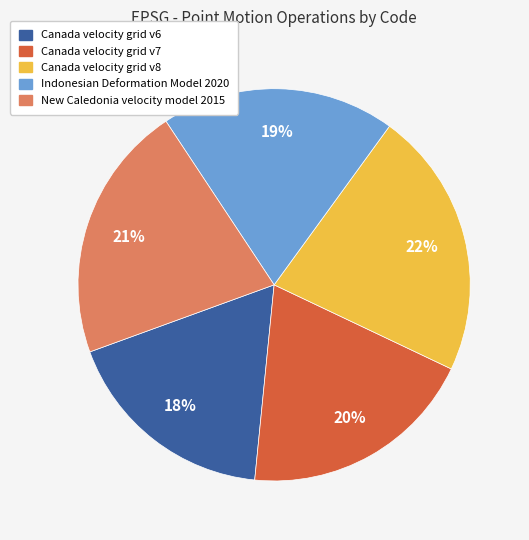

True or false: Canada velocity grid v6 accounts for 23% of the total.

False